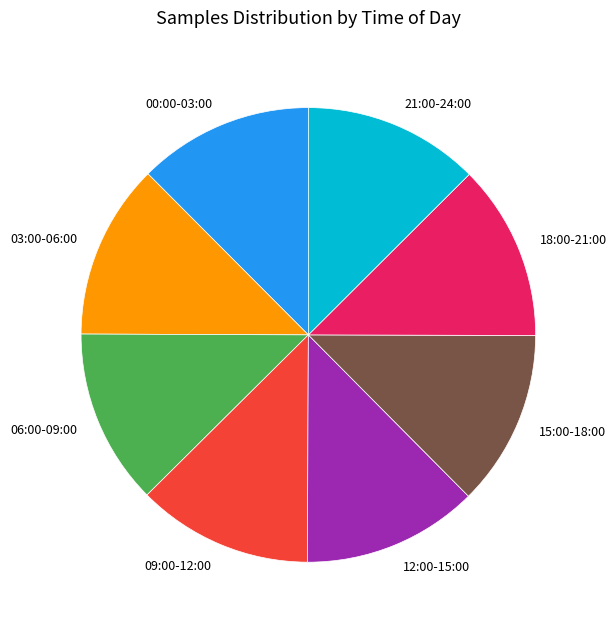

Approximately how many times larger is the value at 18:00-21:00 compared to 09:00-12:00?

1.0